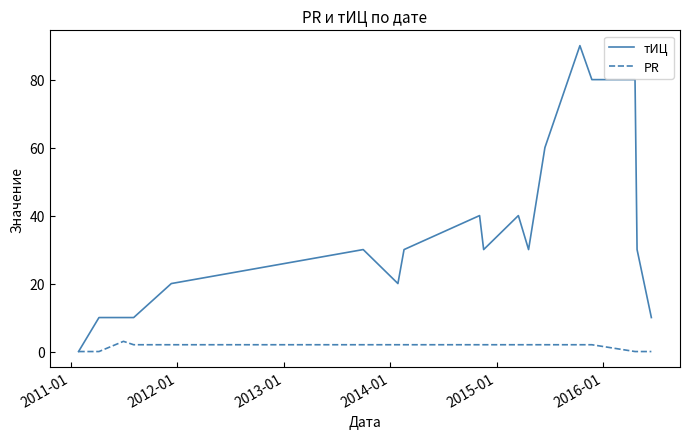

How many lines are shown in the chart?

2